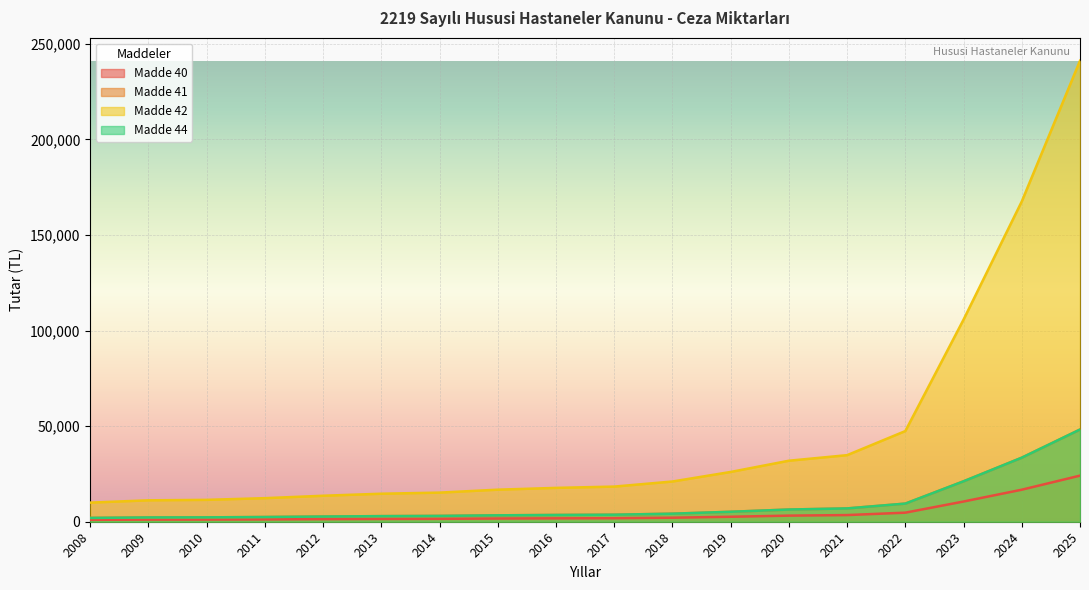

Where does the Madde 41 series first go above 3676?

2017